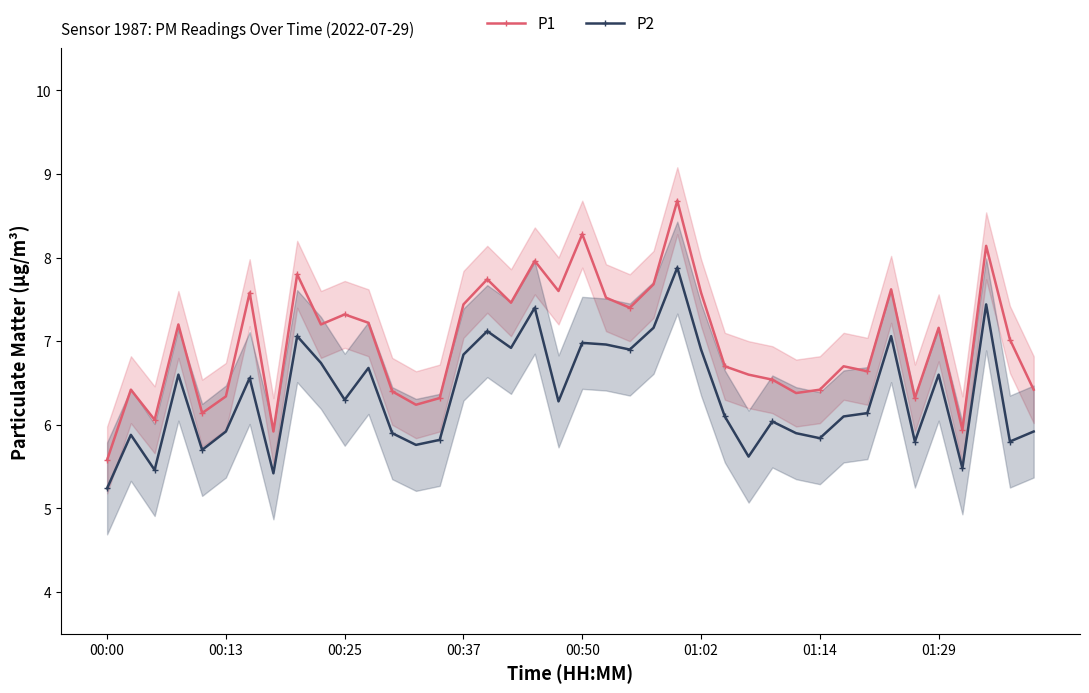

True or false: P1 has more than 1 interior local peaks.

True